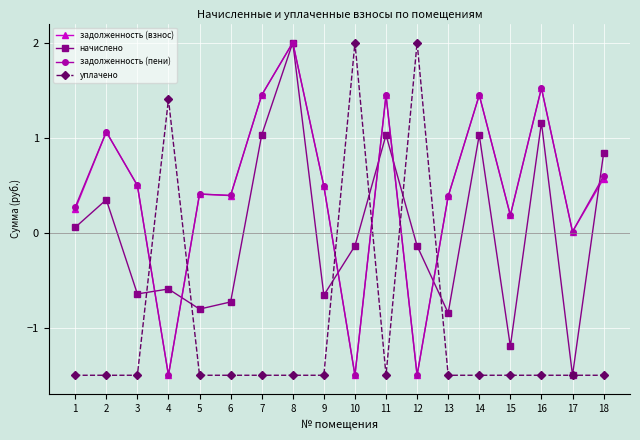

How many values in the начислено series are below 0?

10